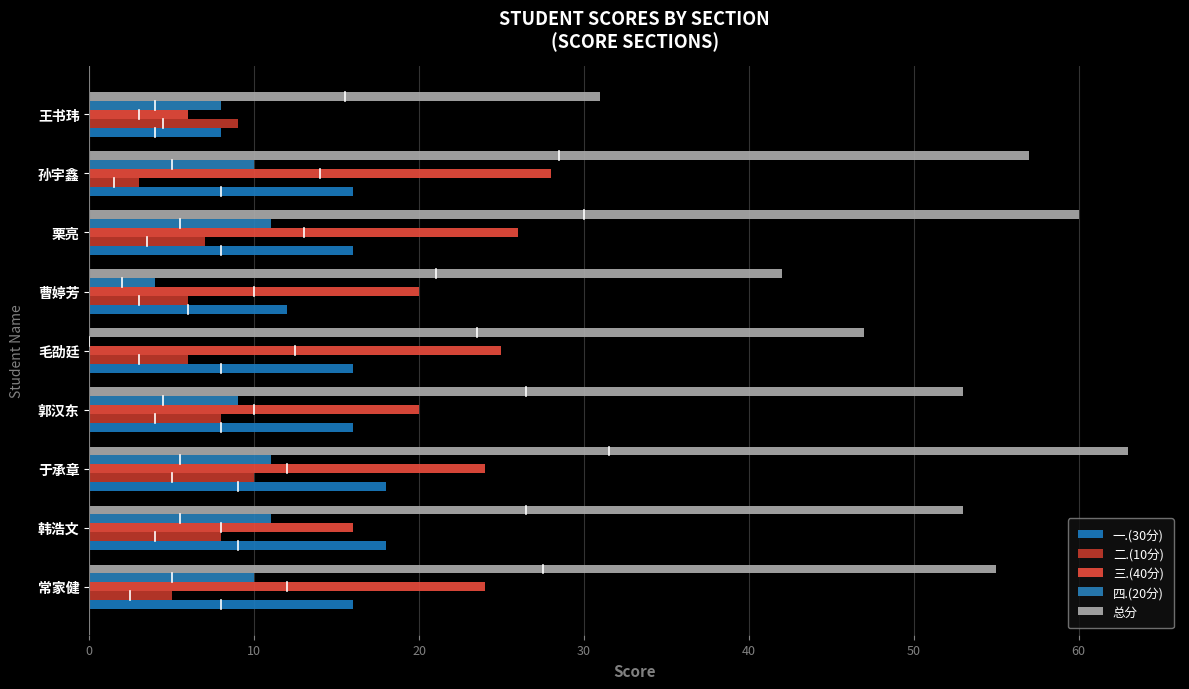

Reading left to right, extract all data points from this chart.

一.(30分): 16	18	18	16	16	12	16	16	8
二.(10分): 5	8	10	8	6	6	7	3	9
三.(40分): 24	16	24	20	25	20	26	28	6
四.(20分): 10	11	11	9	0	4	11	10	8
总分: 55	53	63	53	47	42	60	57	31